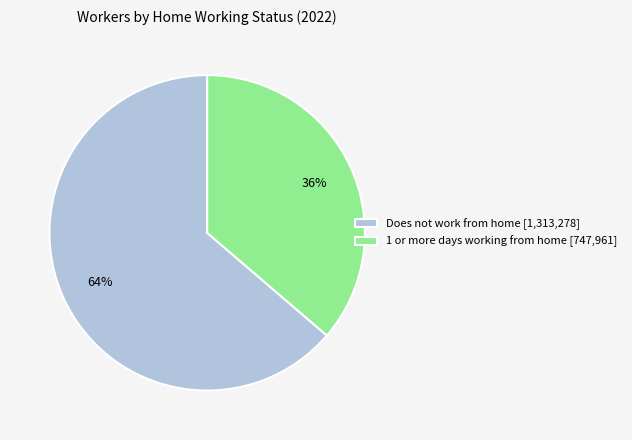

How many slices are in this pie chart?

2